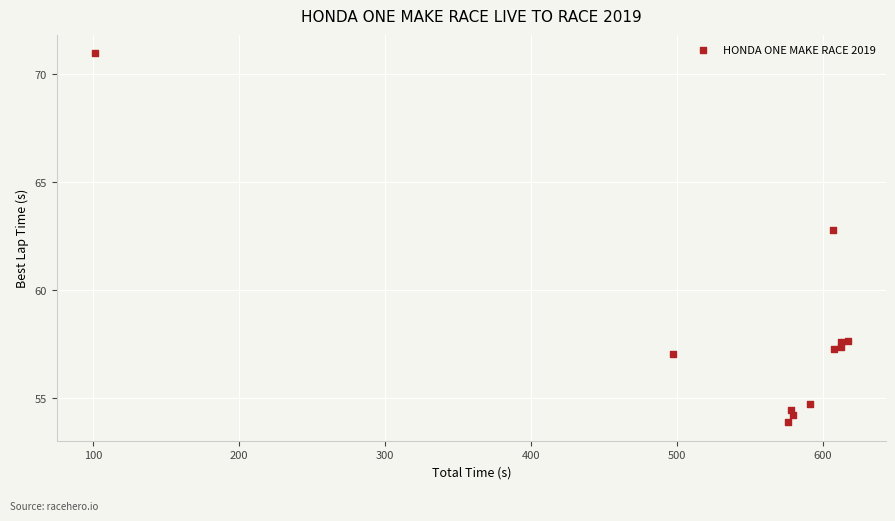

What Y value in the scatter plot is closest to 62?

62.8